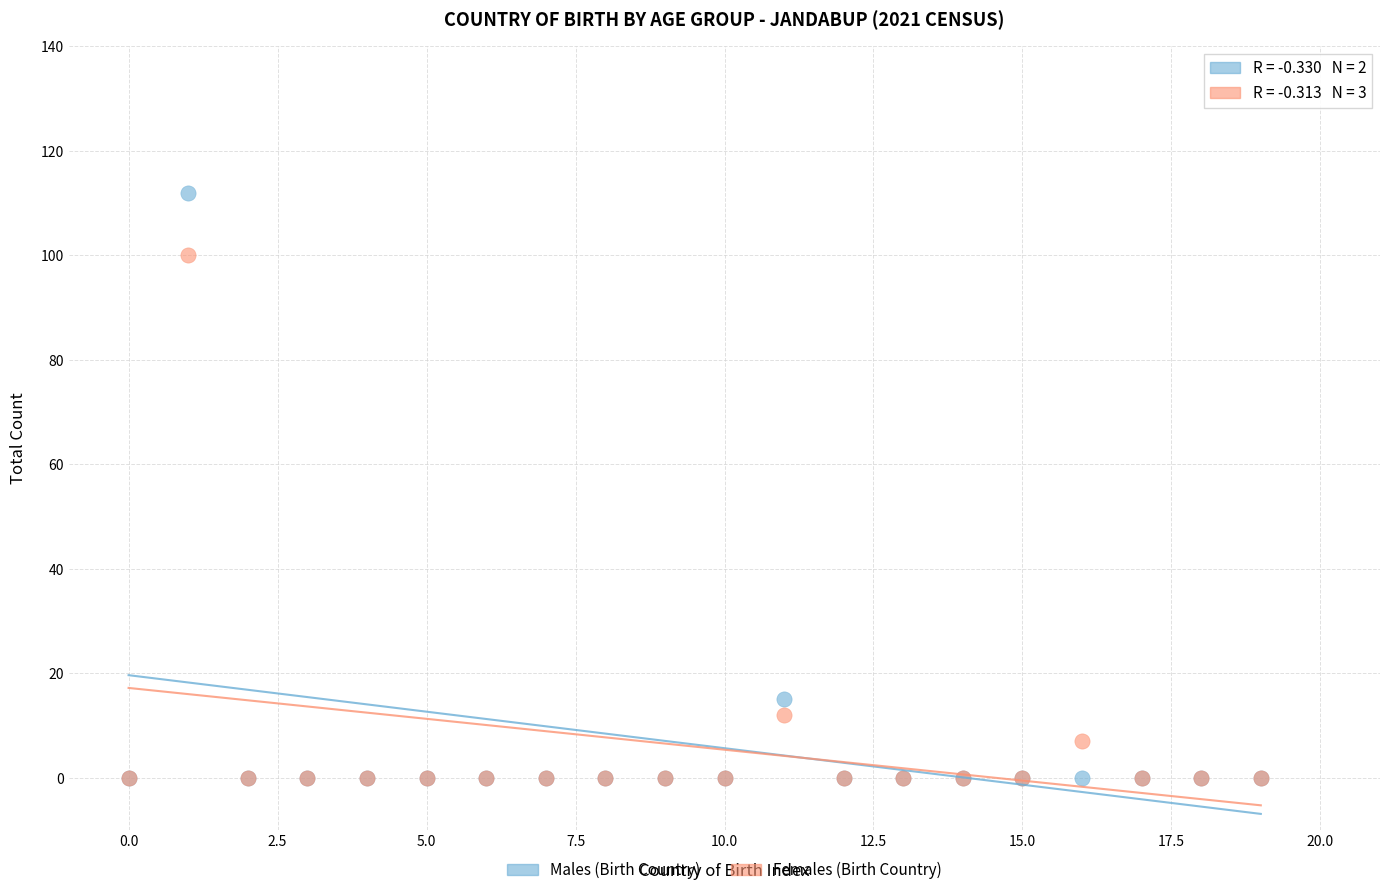

In the Males (Birth Country) series, what Y value is closest to 56?

15